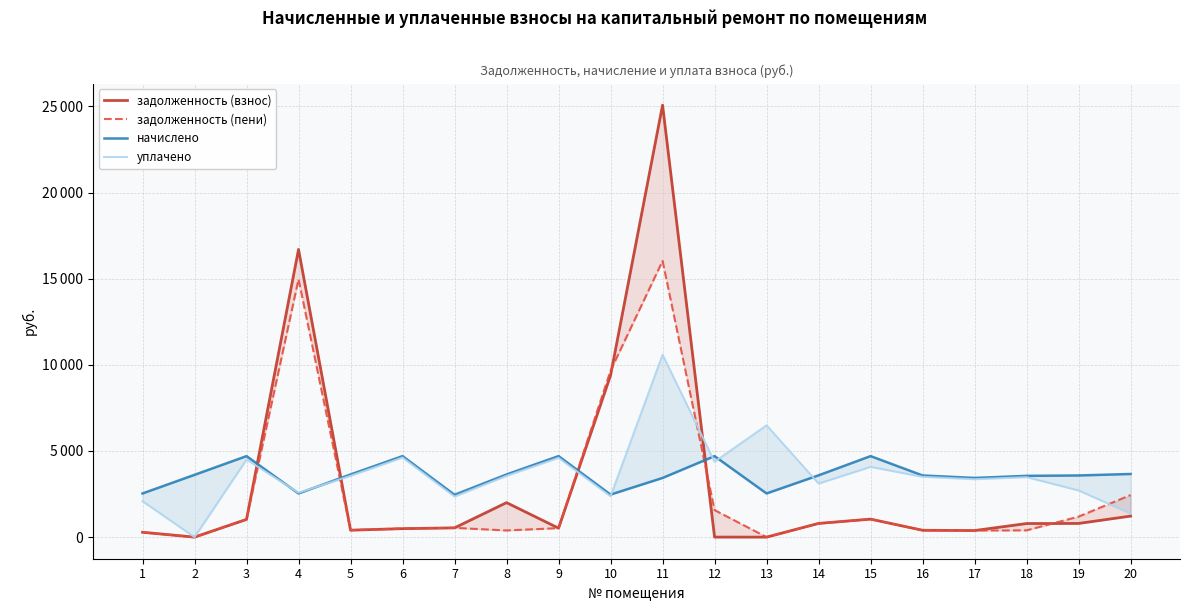

At which label does начислено reach its minimum?

7